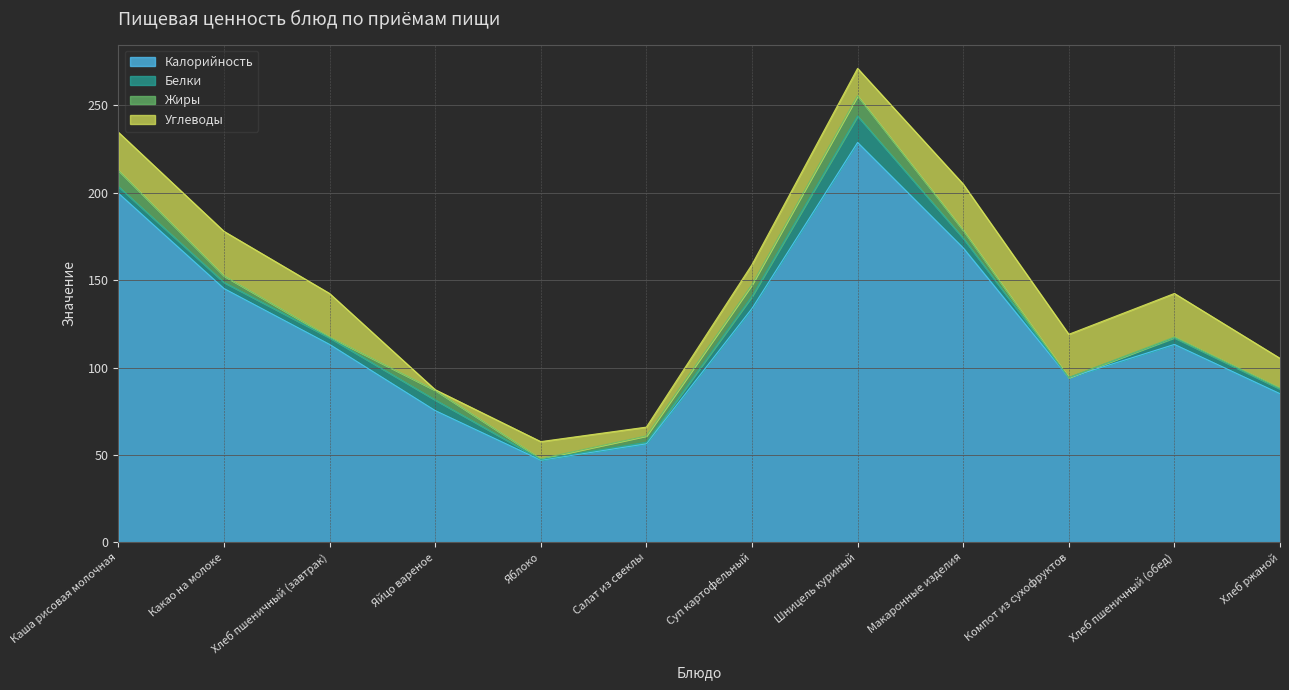

What is the difference between the second highest and second lowest values in the Жиры series?

8.8